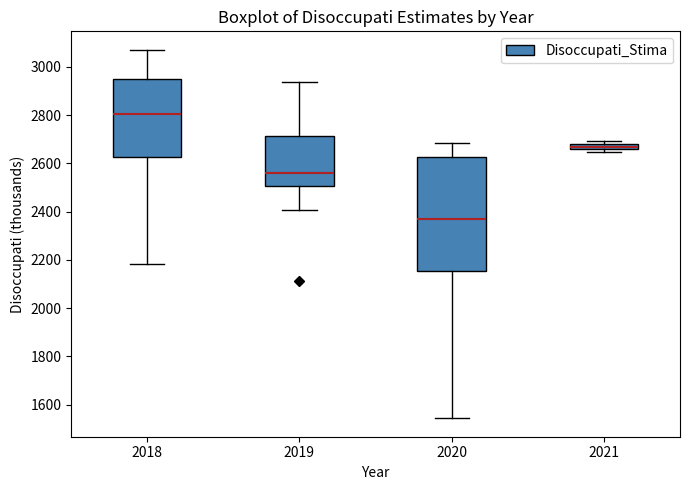

Where does the upper whisker of the box at x = 2019 end on the y-axis? The values are not printed on the chart, so give them approximately, as read against the axis.

2940